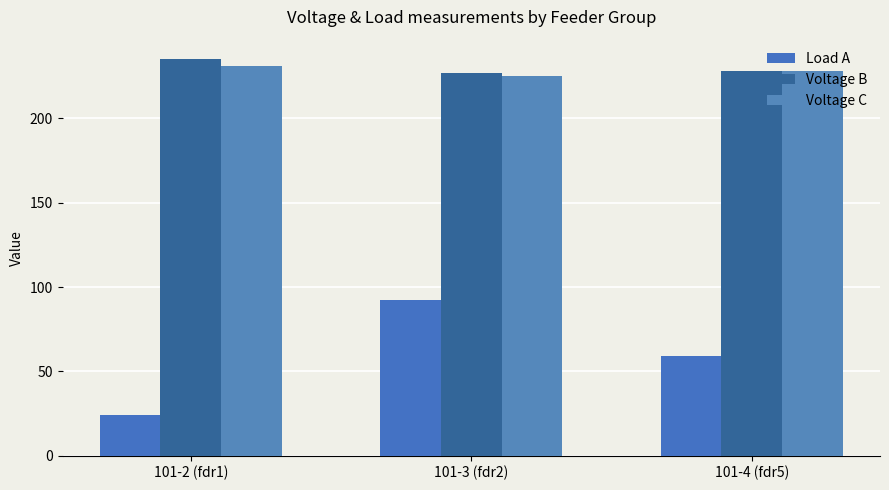

Rank the series at 101-3 (fdr2) from lowest to highest value.

Load A, Voltage C, Voltage B